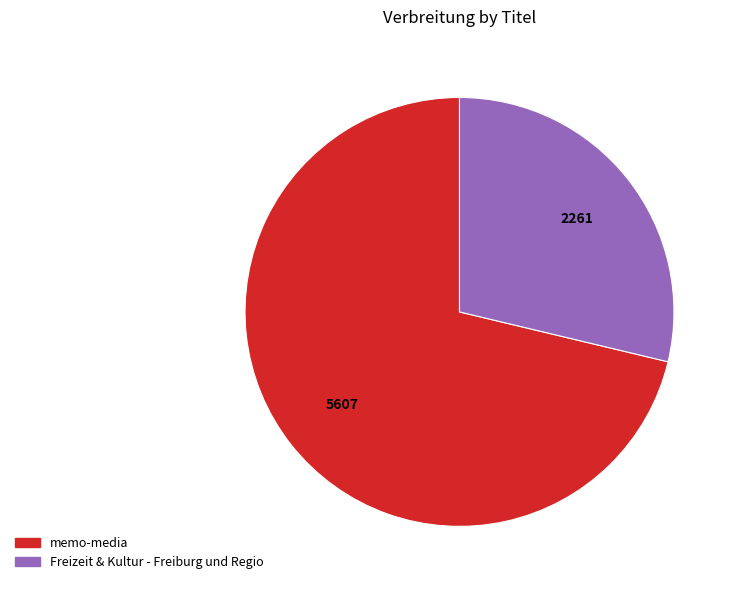

Does any single category account for the majority?

Yes